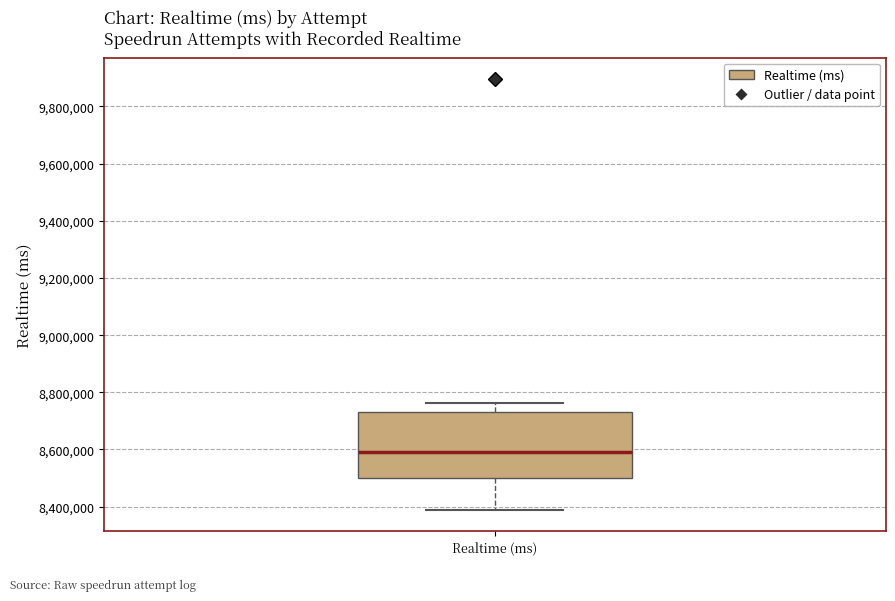

Read this box plot against the y-axis: the position of the median line, the range covered by the box, and the ends of both whiskers. The values are not printed on the chart, so give them approximately, as read against the axis.

median 8600000, box 8500000 to 8740000, whiskers 8380000 to 8760000